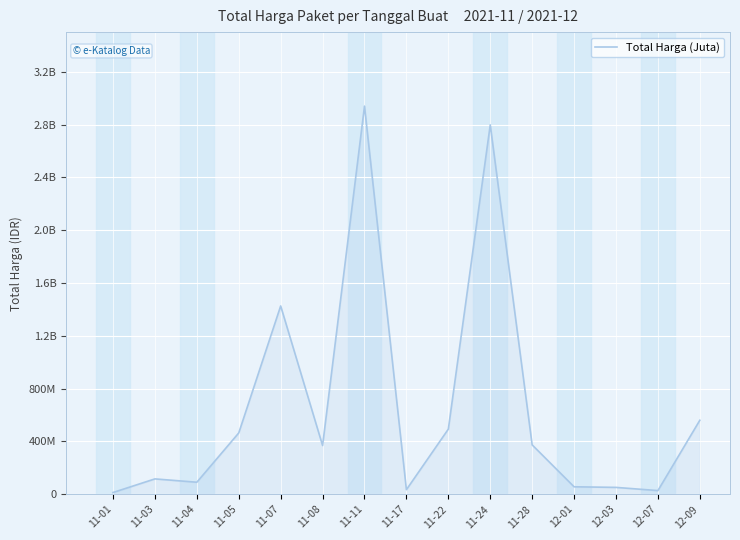

List the labels in order of value, largest first.

11-11, 11-24, 11-07, 12-09, 11-22, 11-05, 11-28, 11-08, 11-03, 11-04, 12-01, 12-03, 11-17, 12-07, 11-01